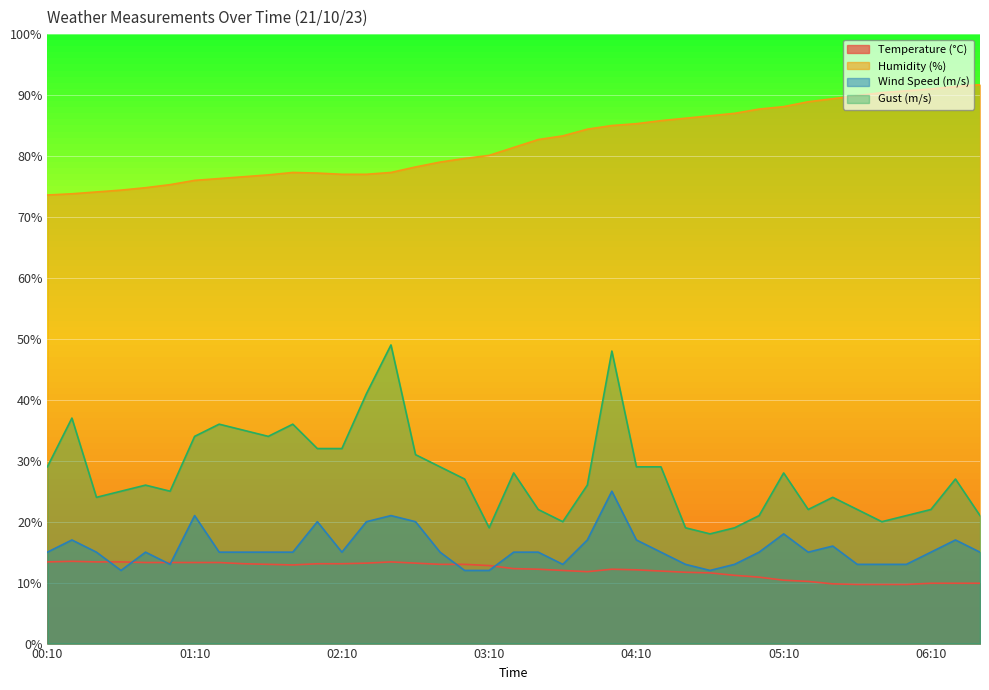

At which category does Gust (m/s) reach its first local peak?

00:20